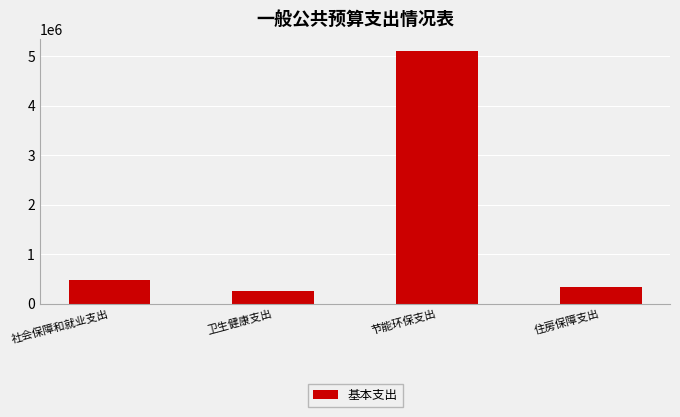

Rank the categories by value from highest to lowest.

节能环保支出, 社会保障和就业支出, 住房保障支出, 卫生健康支出